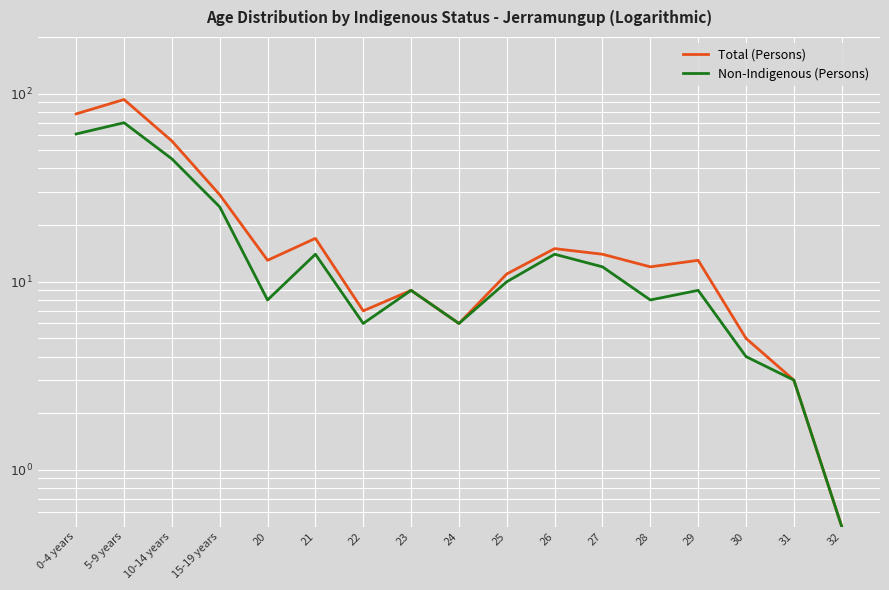

True or false: Non-Indigenous (Persons) and Total (Persons) cross at least once.

False